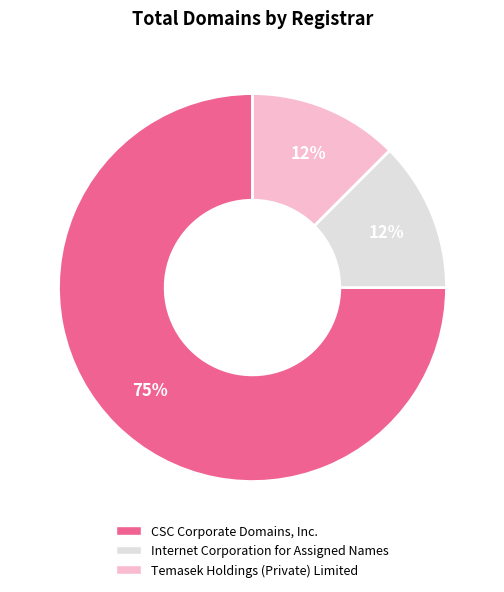

Is the sum of Temasek Holdings (Private) Limited and CSC Corporate Domains, Inc. greater than half?

Yes